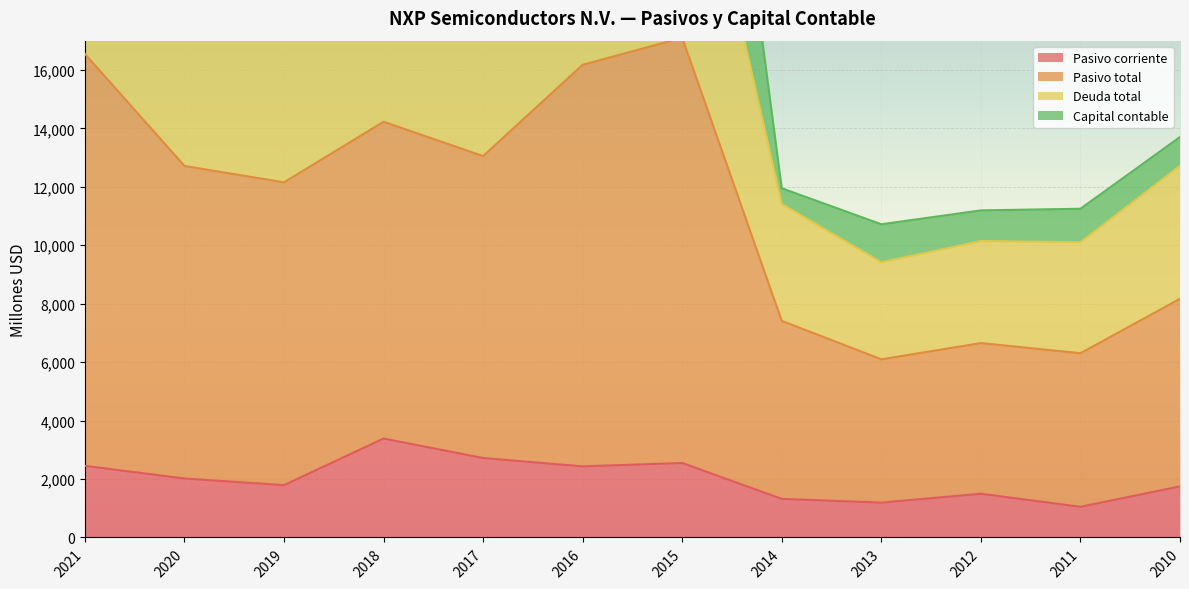

True or false: Pasivo corriente has a value of 1748 at 2010.

True